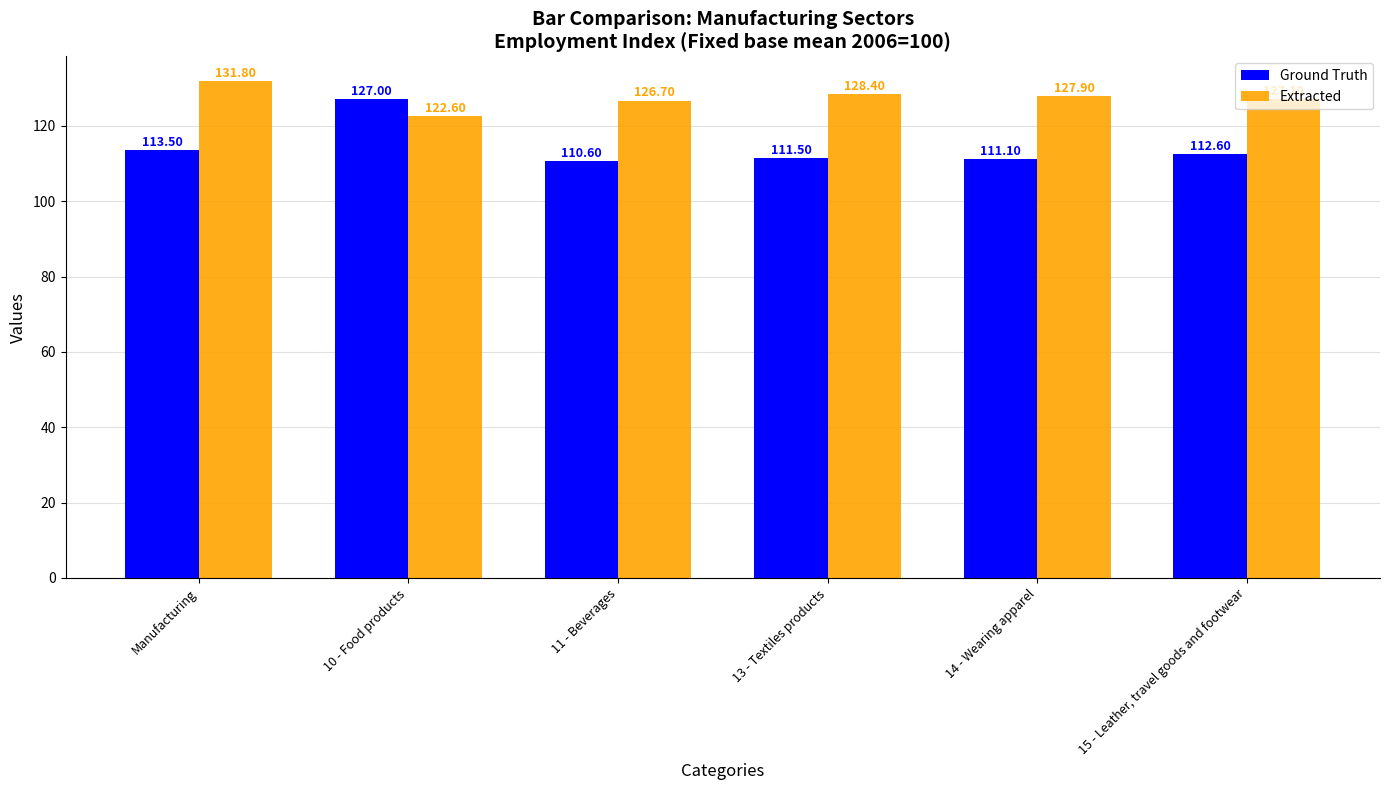

What is the sum of all Extracted values?

764.5